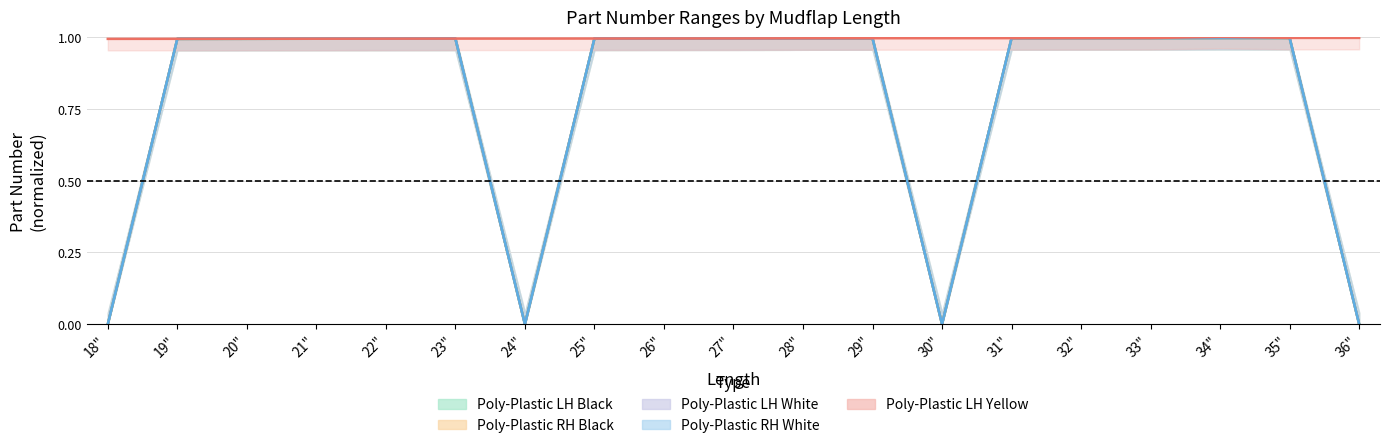

Does the chart display data point markers on the line(s)?

No